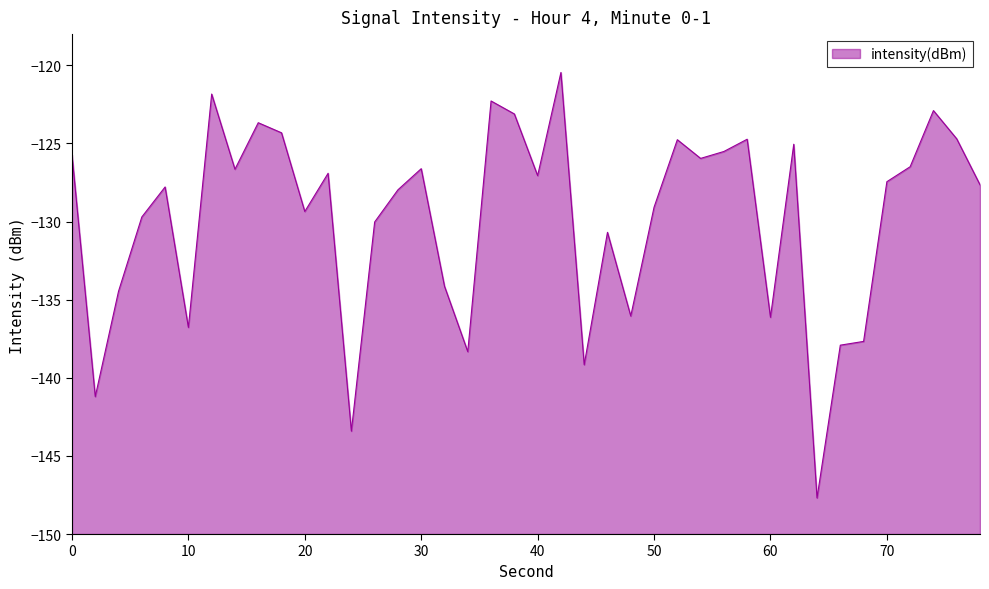

True or false: the data shows -195.6 at 30.

False